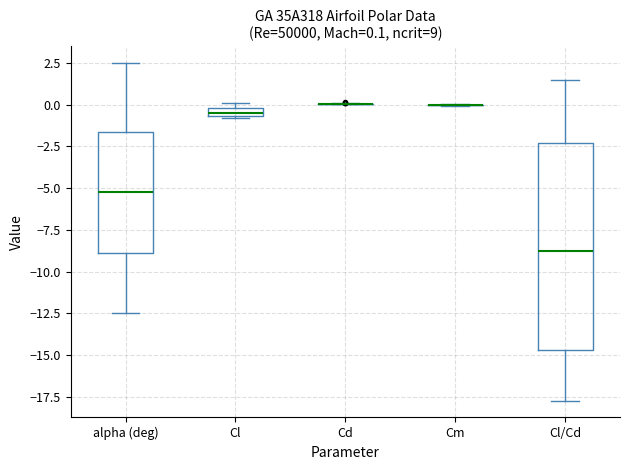

Comparing the boxes themselves (not the whiskers), which one is the tallest?

Cl/Cd